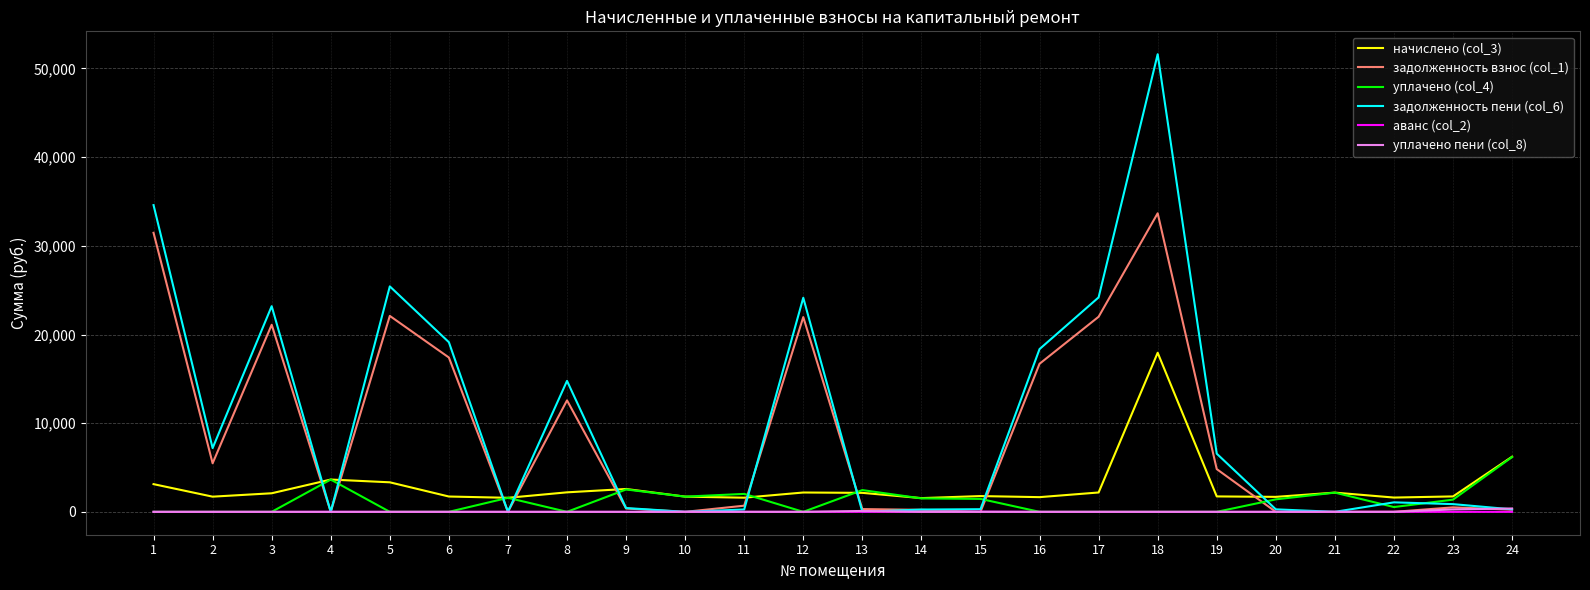

Which series has the largest total across all categories?

задолженность пени (col_6)